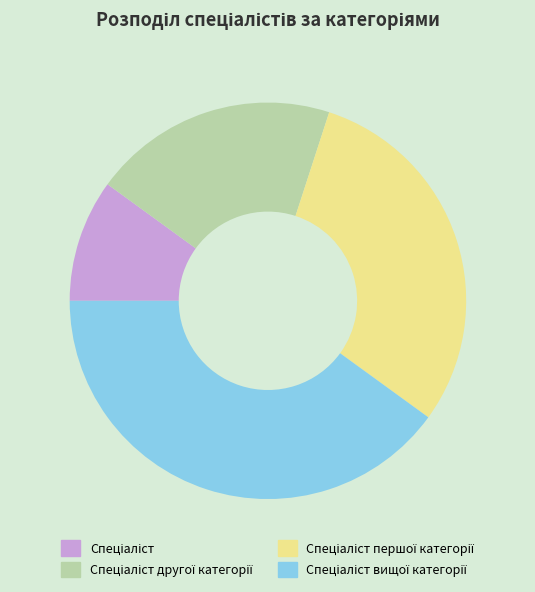

Does any single category account for the majority?

No